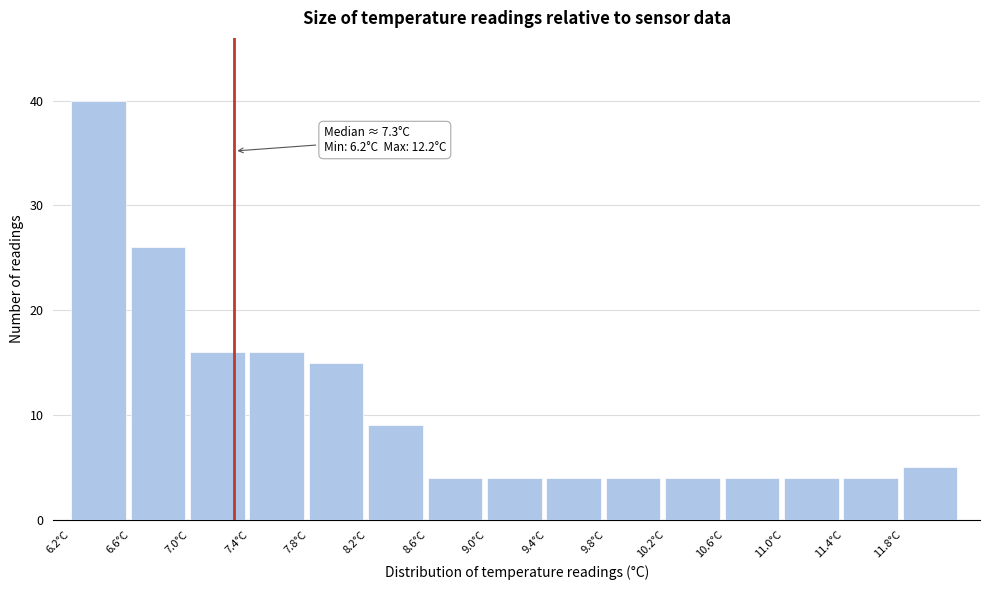

Over which range of the x-axis is the bar tallest?

6.2 to 6.6